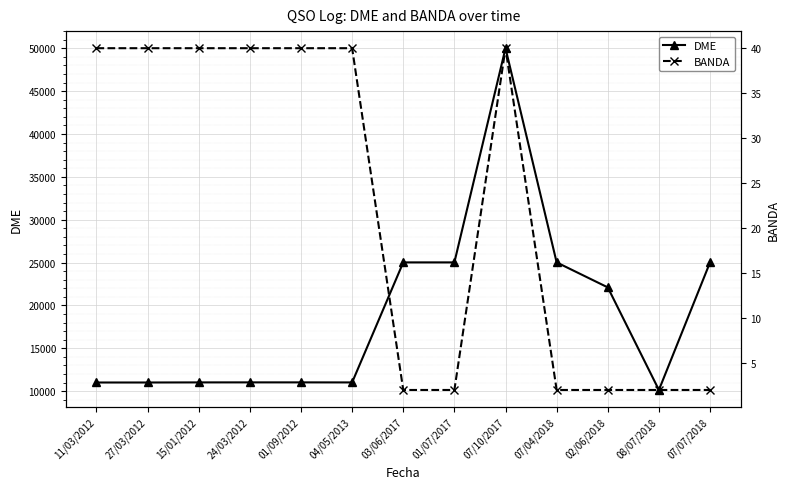

At which label does BANDA reach its minimum?

03/06/2017